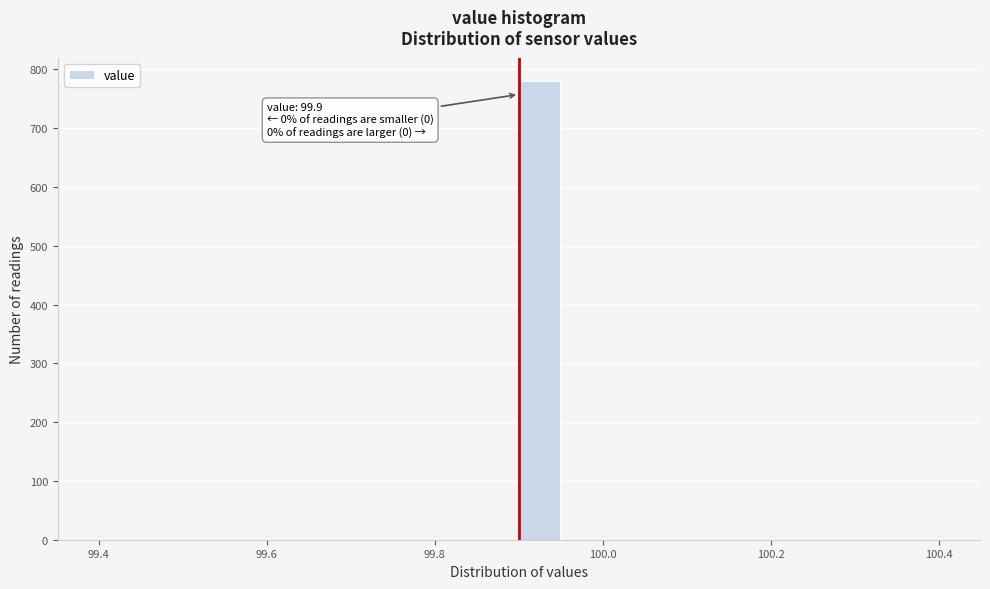

Around what value on the x-axis is the tallest bar? Give the approximate position of its centre, as read against the axis.

99.92